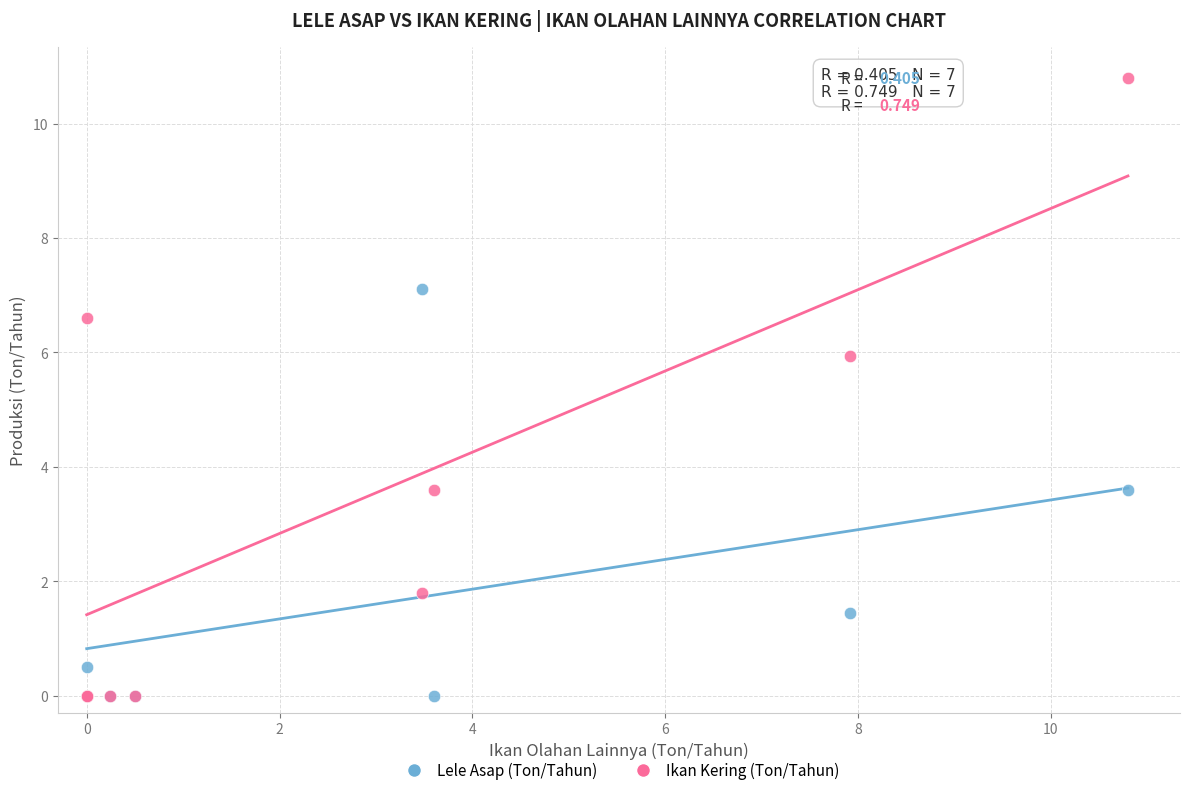

In the Ikan Kering (Ton/Tahun) series, what Y value is closest to 5?

5.9